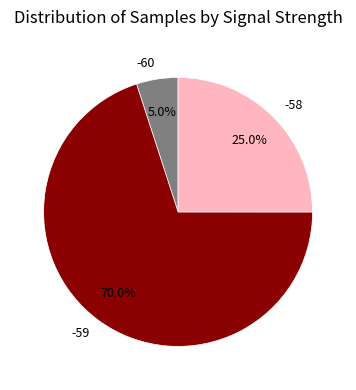

What percentage is the -58 slice, to the nearest percent?

25%